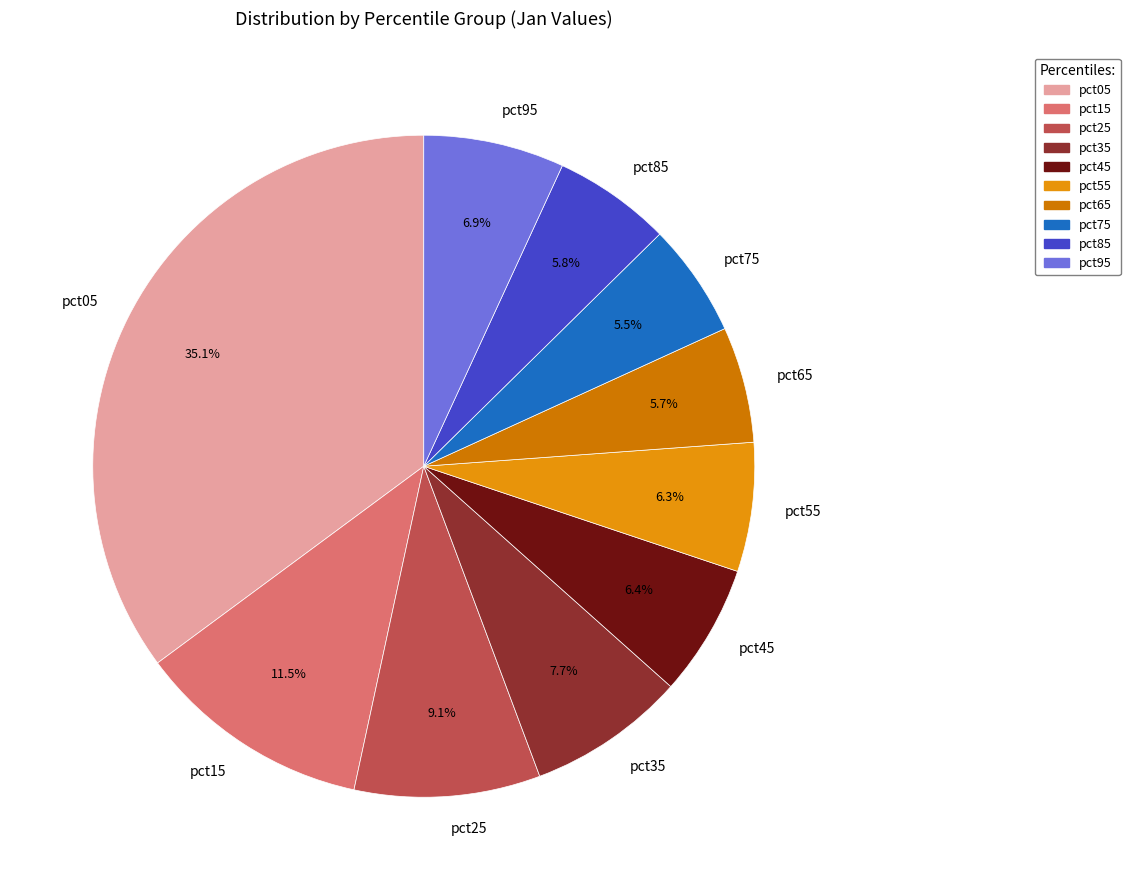

What portion of the pie excludes pct55?

93.7%